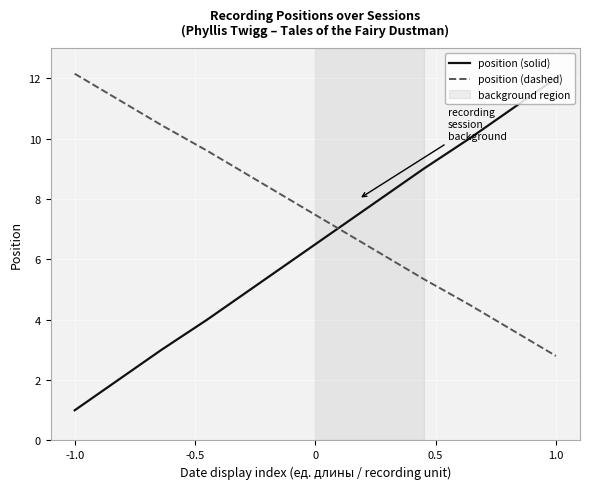

List the series in order of their overall mean, lowest first.

position (solid), position (dashed)